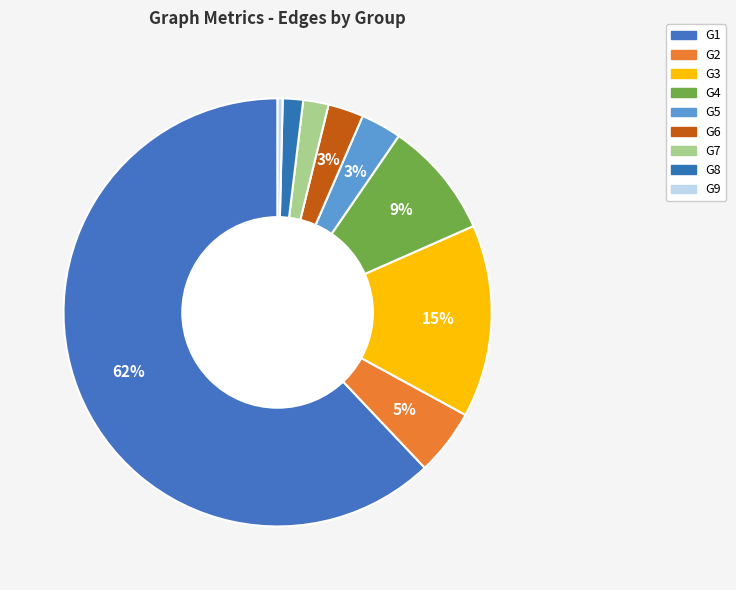

To the nearest percent, what percentage of the pie is G1?

62%